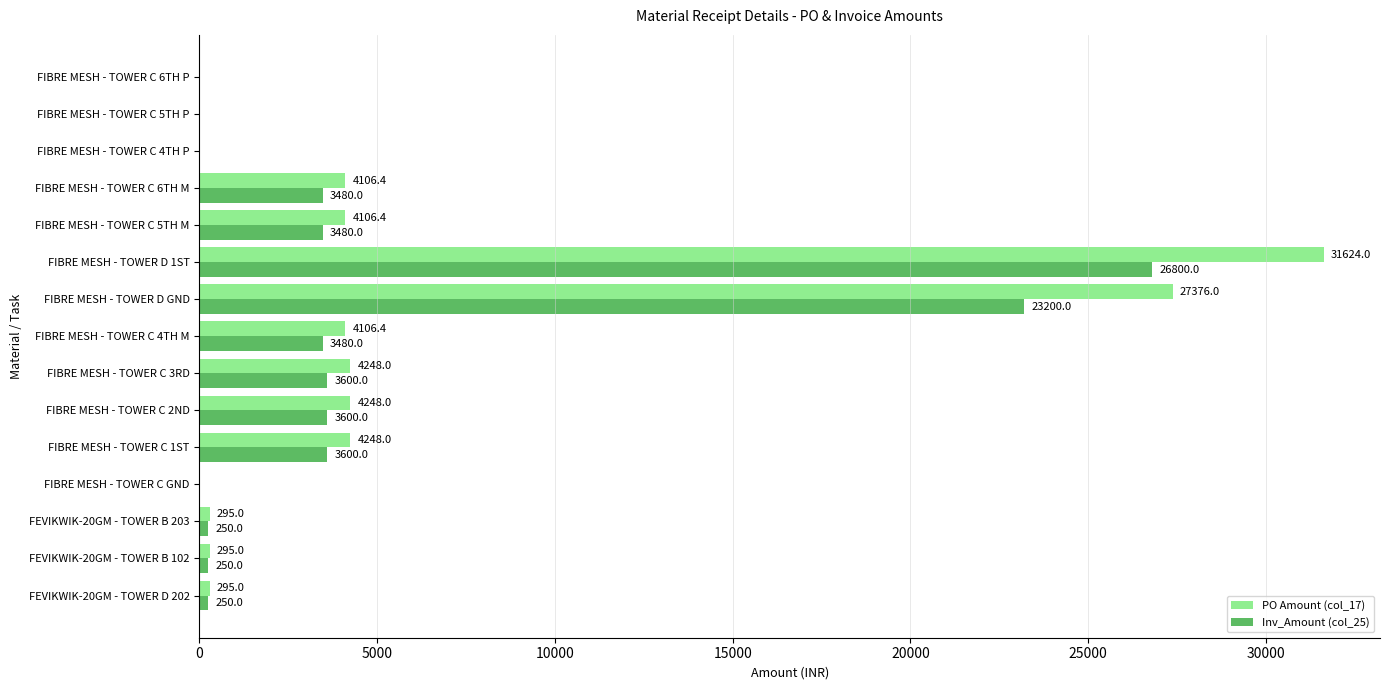

What is the sum of the PO Amount (col_17) values at FIBRE MESH - TOWER C 5TH M and FIBRE MESH - TOWER C 6TH P?

4106.4